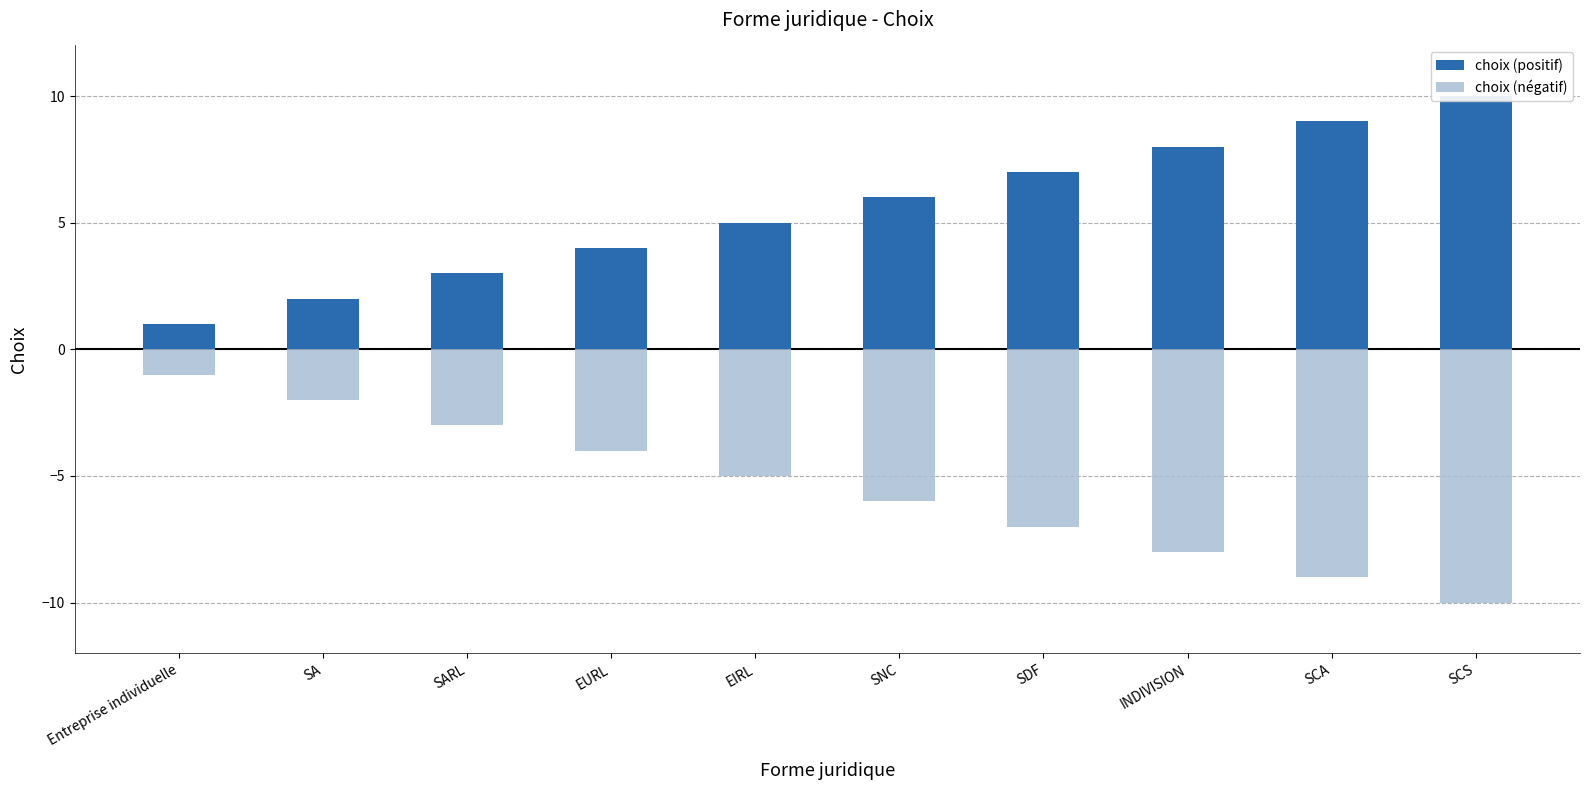

What is the label of the 2nd bar from the right?

SCA